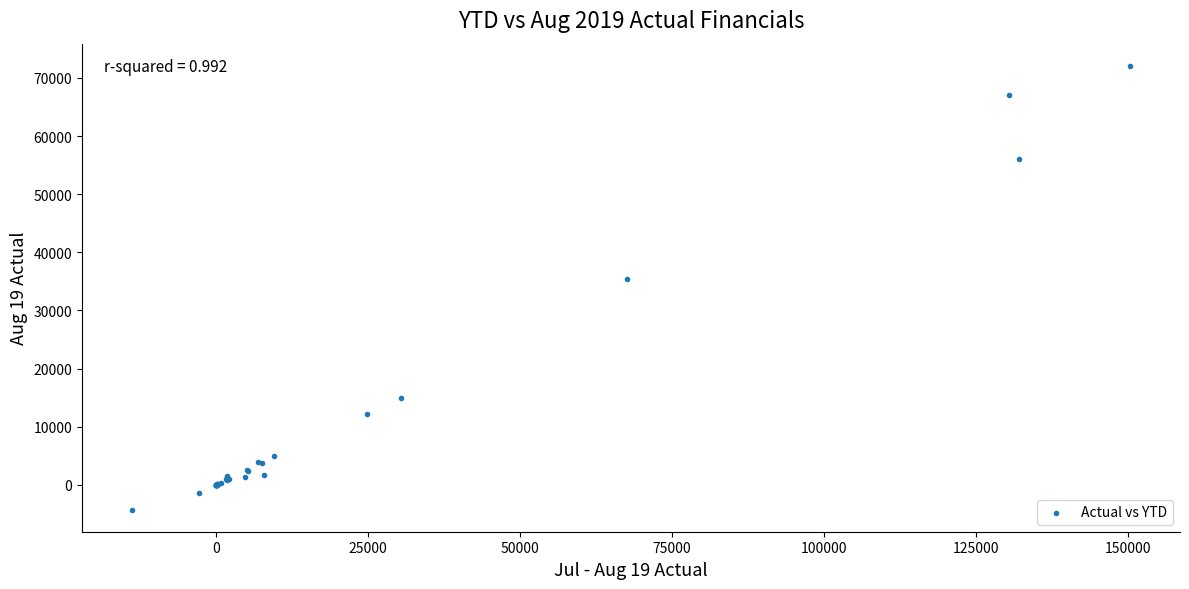

What Y value in the scatter plot is closest to 33913?

35372.7